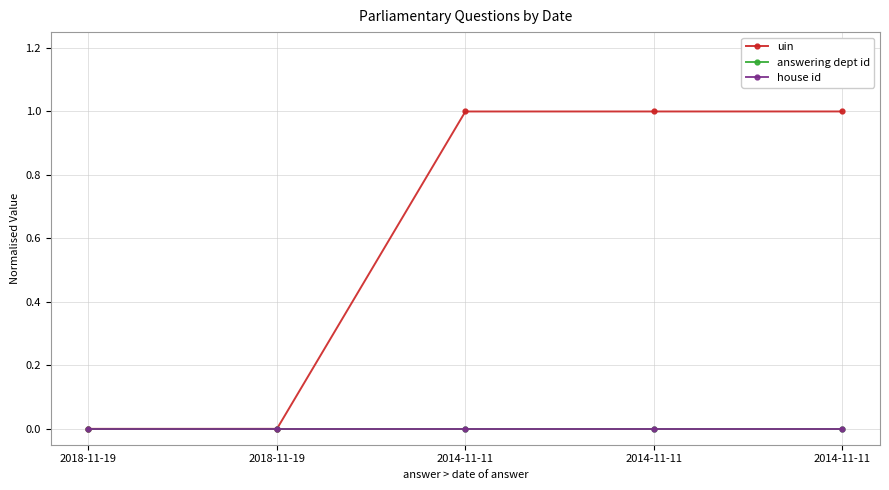

Is this an area chart (filled region under the line)?

No